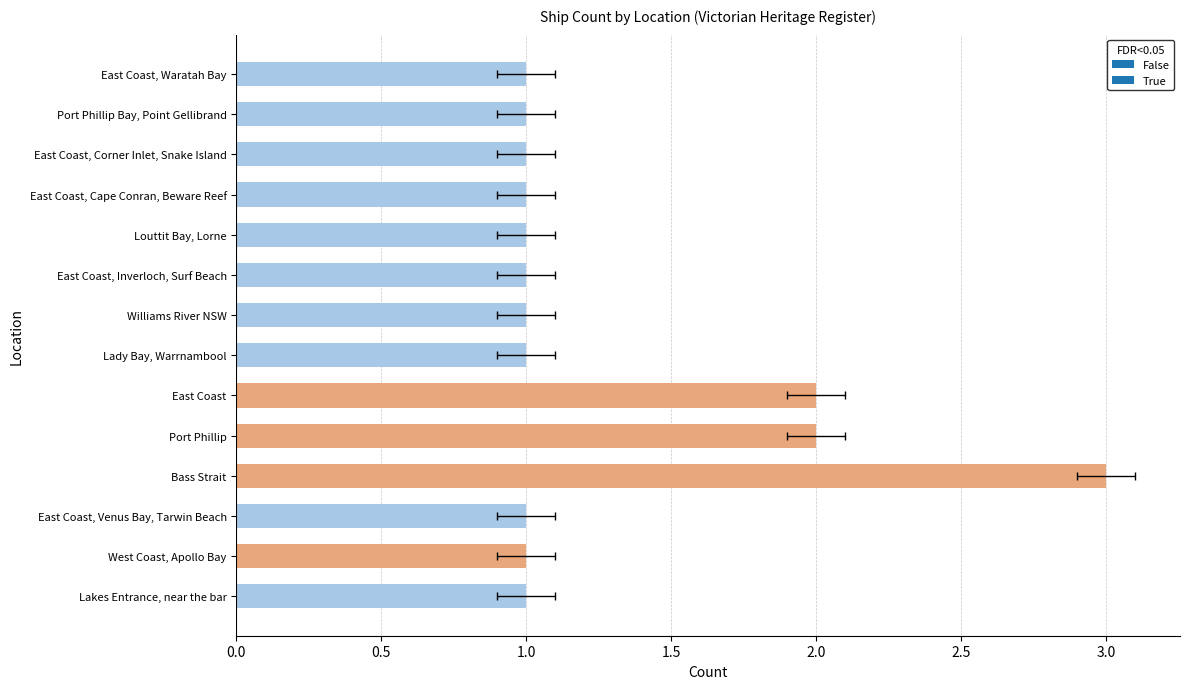

How many values are between 1 and 2?

13